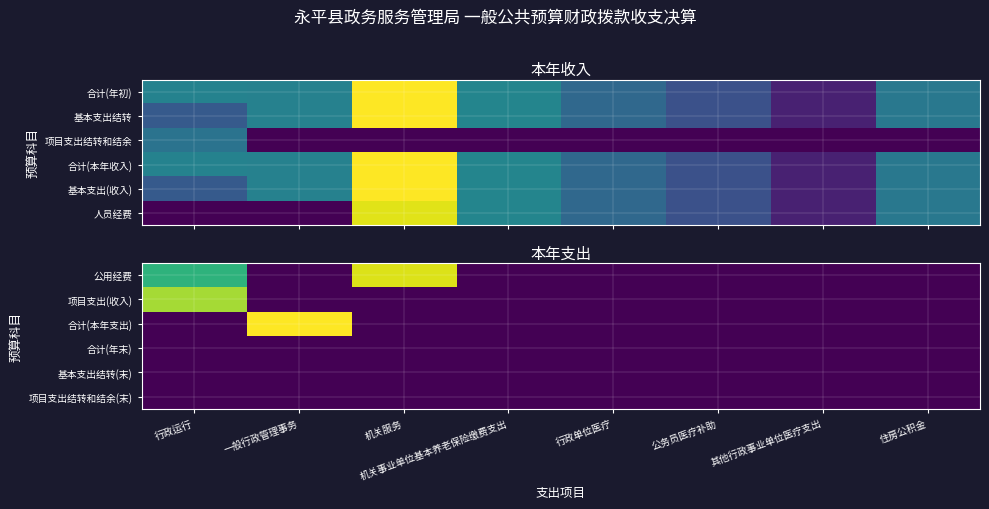

Which category has the lowest value across all series?

一般行政管理事务